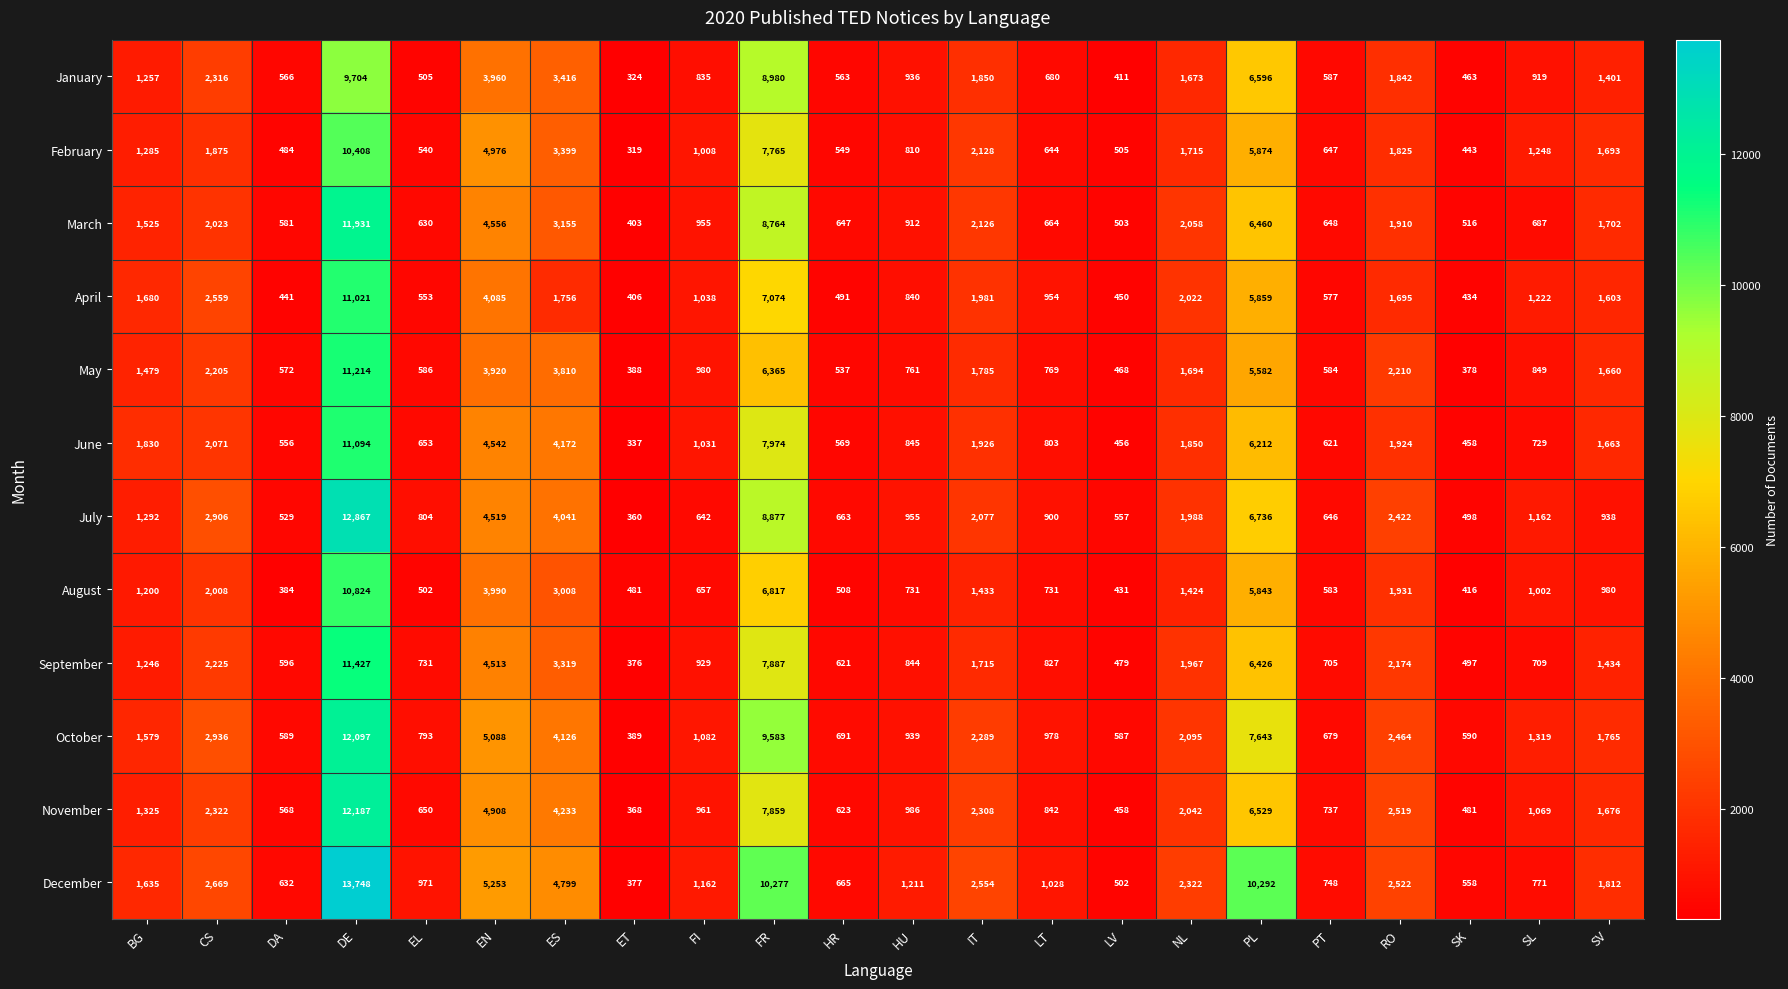

At how many categories does at least one series exceed 1689?

11